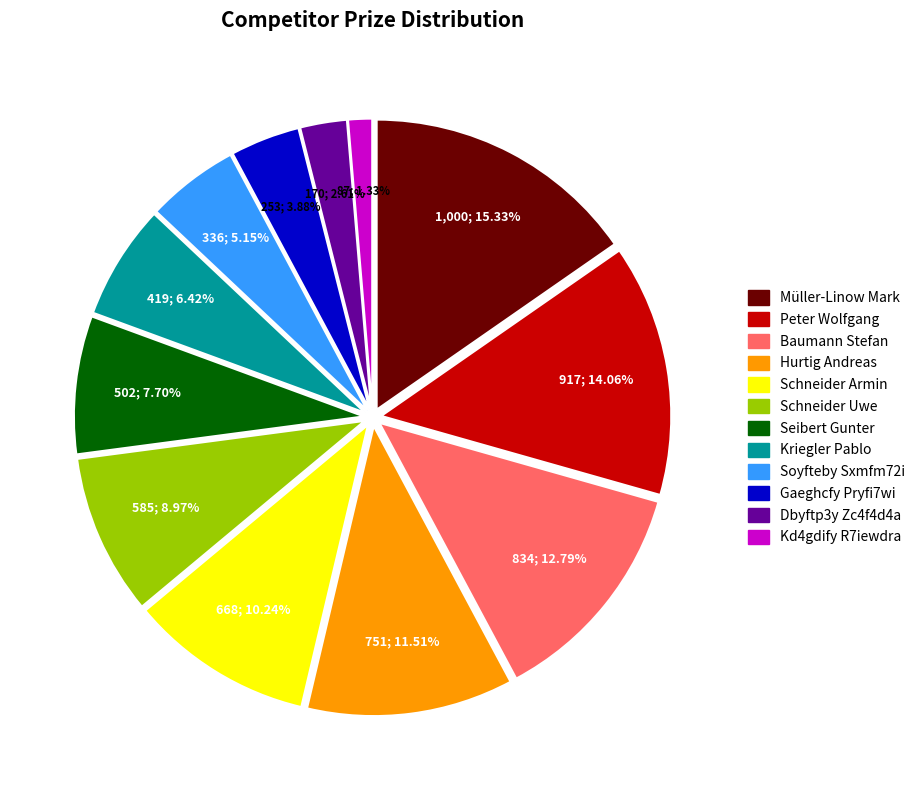

To the nearest percent, what is the average slice percentage?

8%